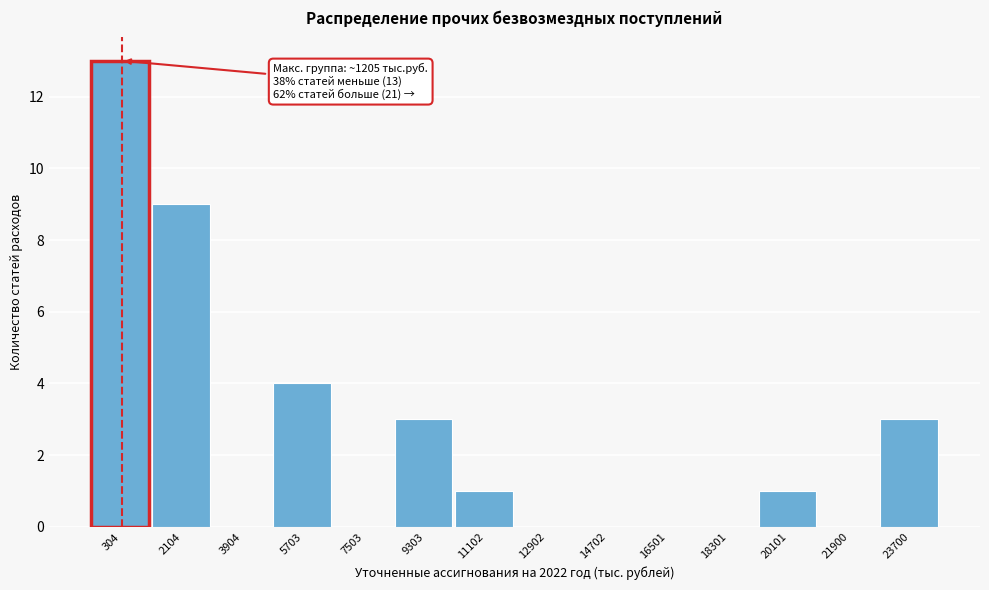

Reading right to left, transcribe all the data shown in this chart.

23700=3	21900=0	20101=1	18301=0	16501=0	14702=0	12902=0	11102=1	9303=3	7503=0	5703=4	3904=0	2104=9	304=13